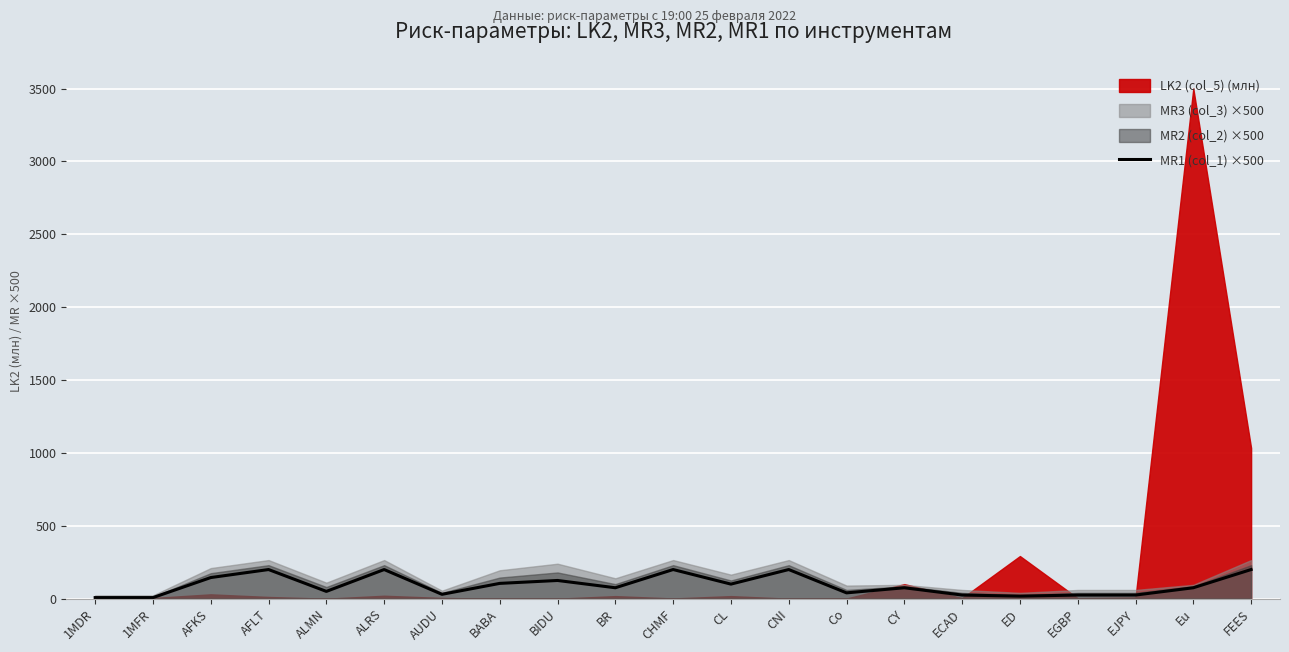

Is it true that the value at CY is 75.0?

True